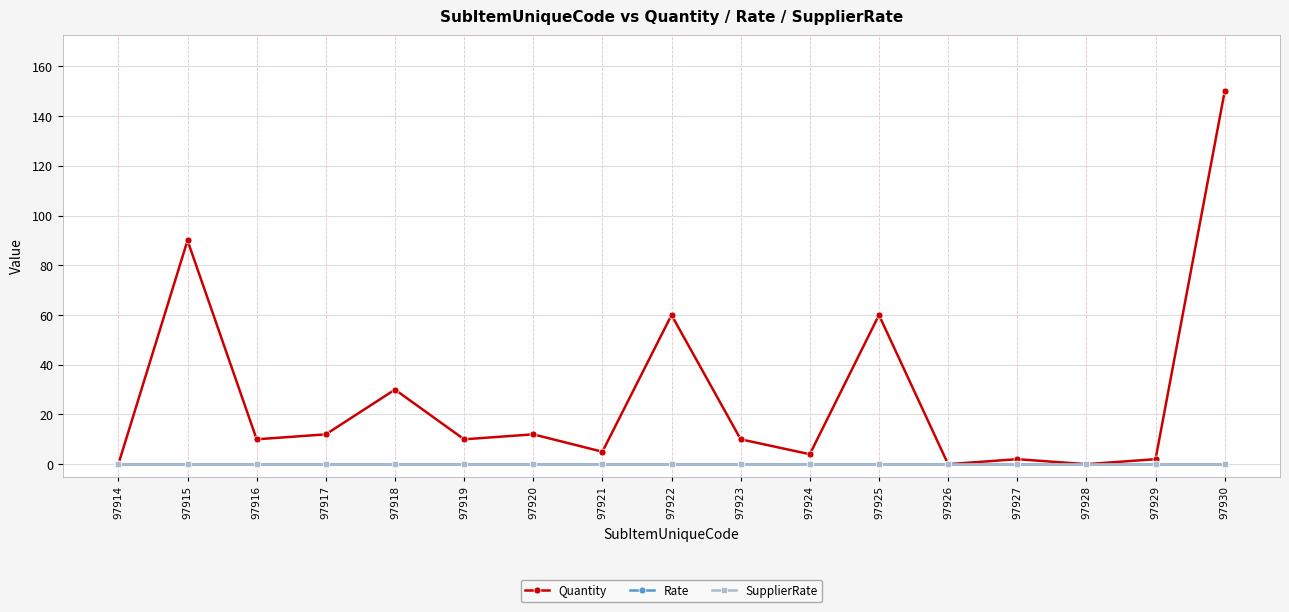

What is the greatest value displayed?

150